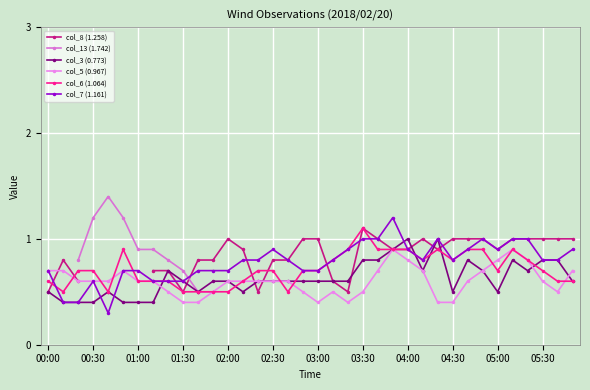

True or false: col_5 (0.967) has more than 2 points higher than both neighbors.

True